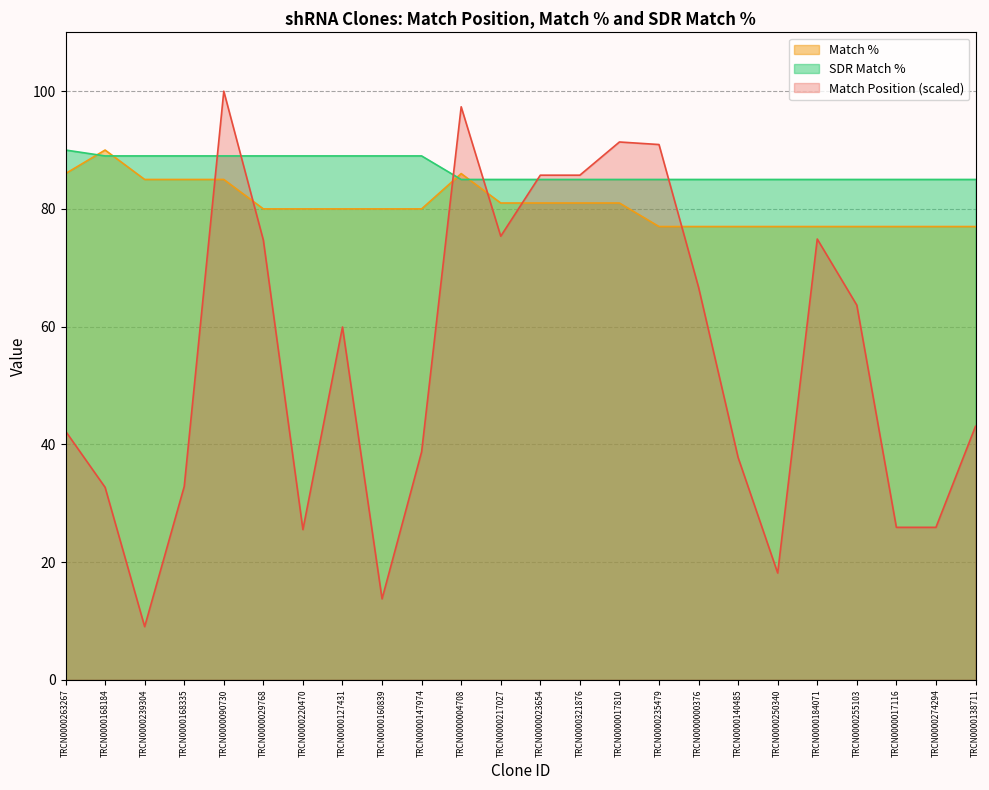

List the series in order of their overall mean, highest first.

SDR Match %, Match %, Match Position (scaled)